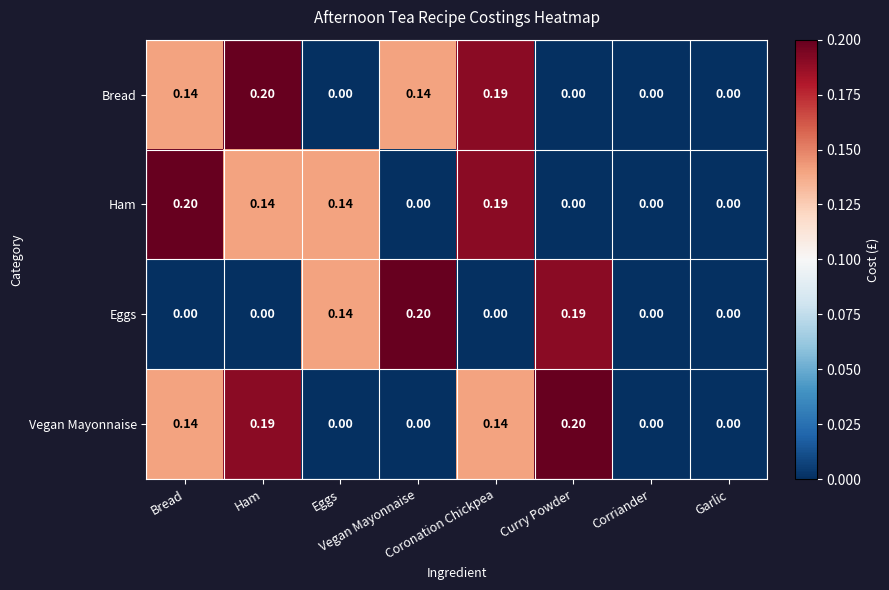

At Bread, list the series in order from largest to smallest.

Ham, Bread, Vegan Mayonnaise, Eggs